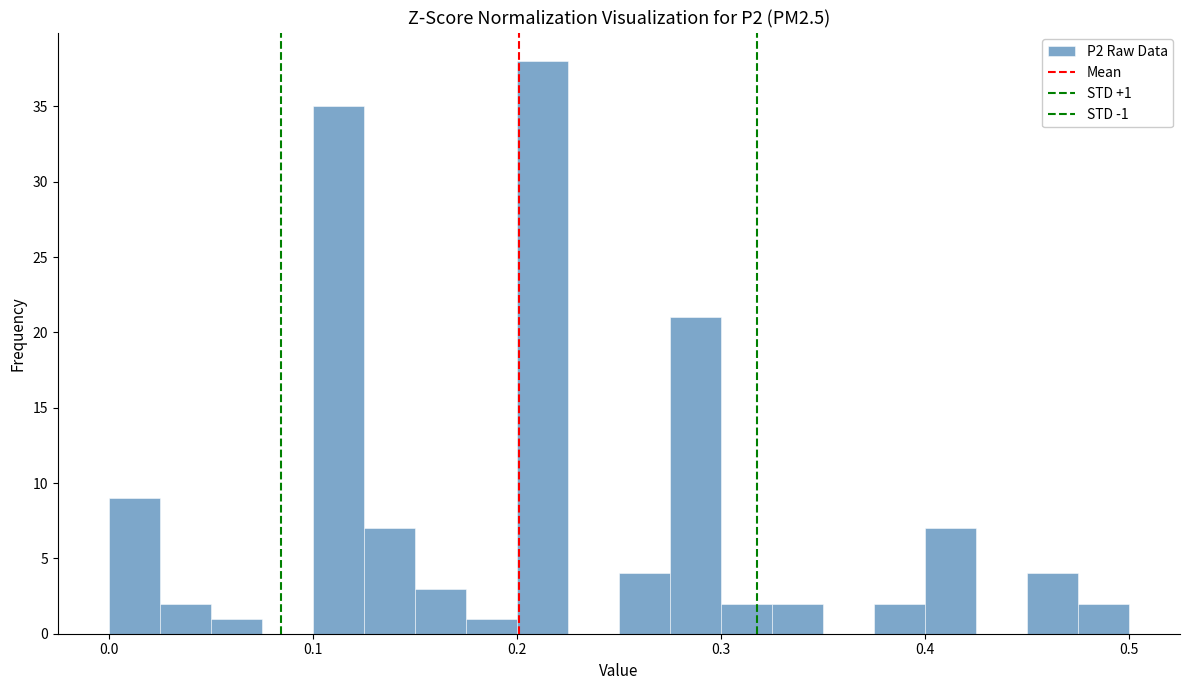

Read against the x-axis, roughly where is the centre of the tallest bar?

0.21